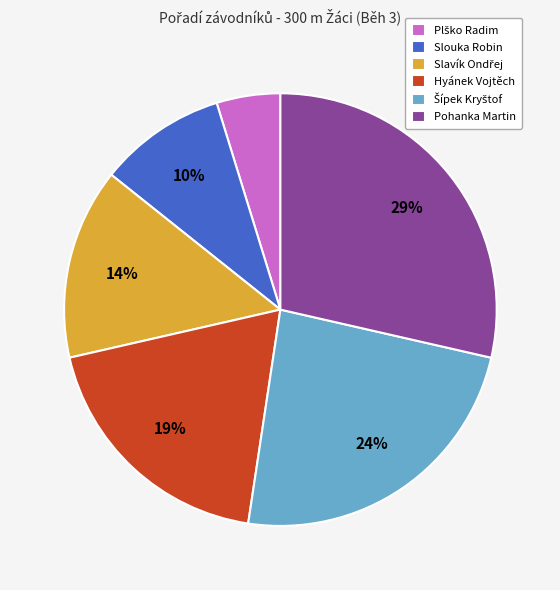

Which slice is the largest?

Pohanka Martin